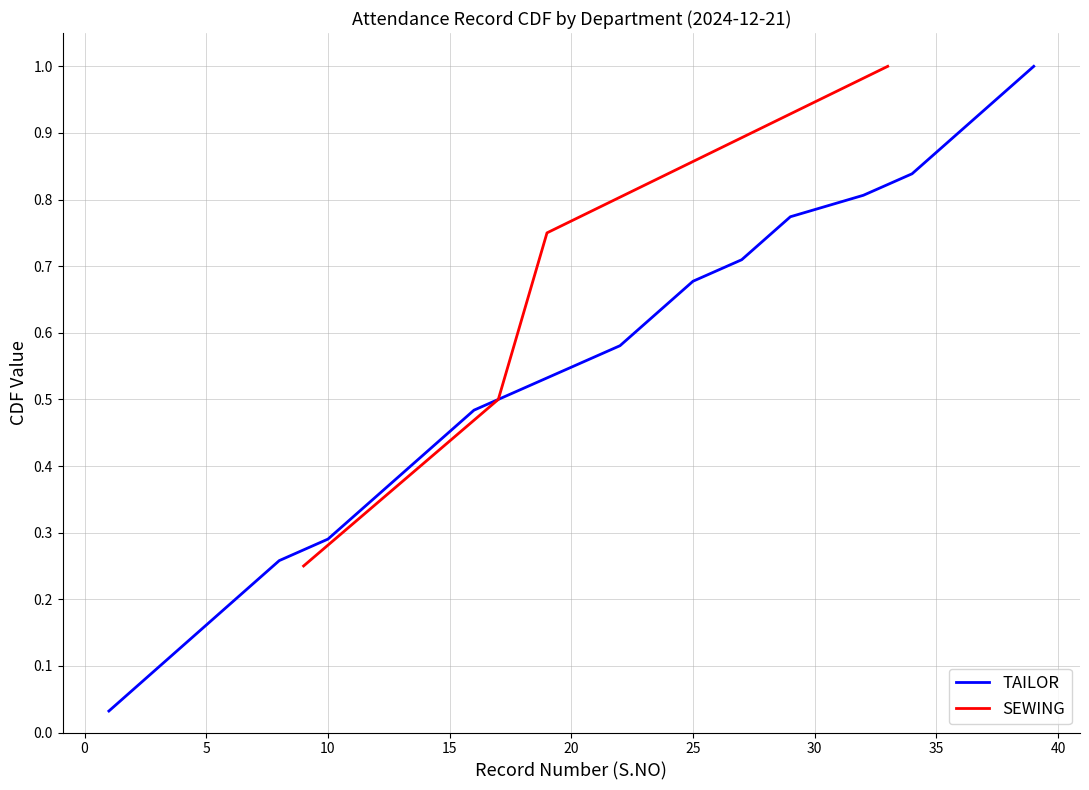

True or false: TAILOR has a value of 0.1 at 10.

False